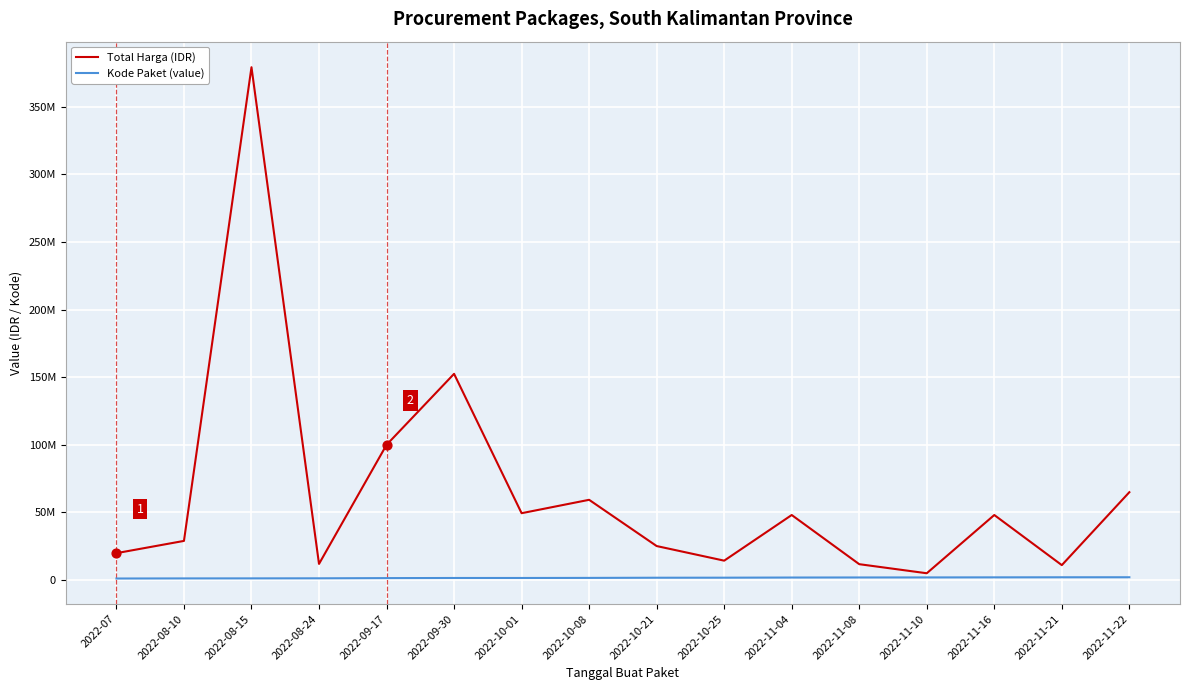

What is the total value across all series at 2022-11-08?

13780186